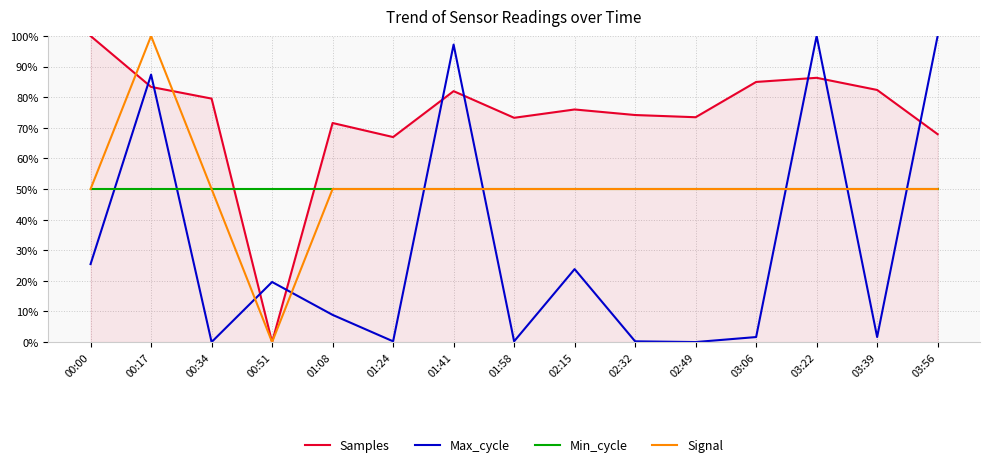

In Max_cycle, how many points are higher than both neighbors (excluding endpoints)?

5